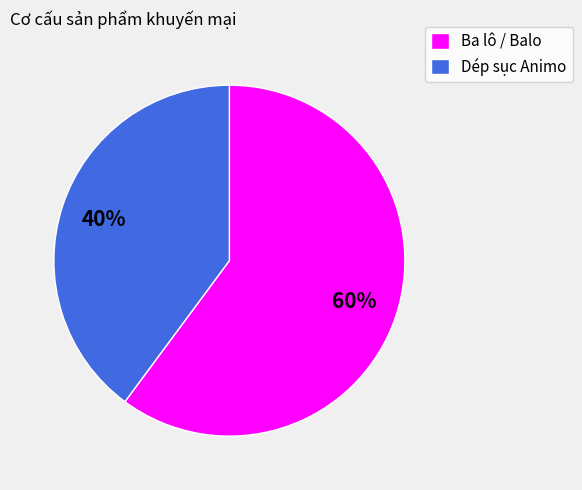

Between Dép sục Animo and Ba lô / Balo, which is larger?

Ba lô / Balo